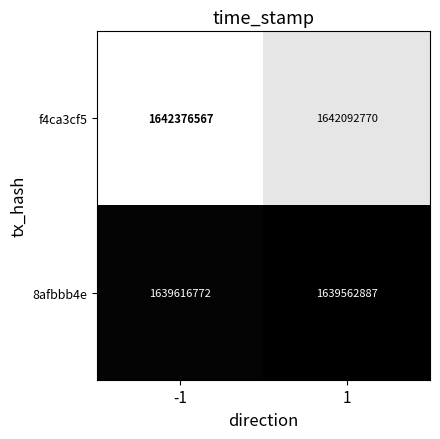

List the series in order of their overall mean, highest first.

f4ca3cf5, 8afbbb4e